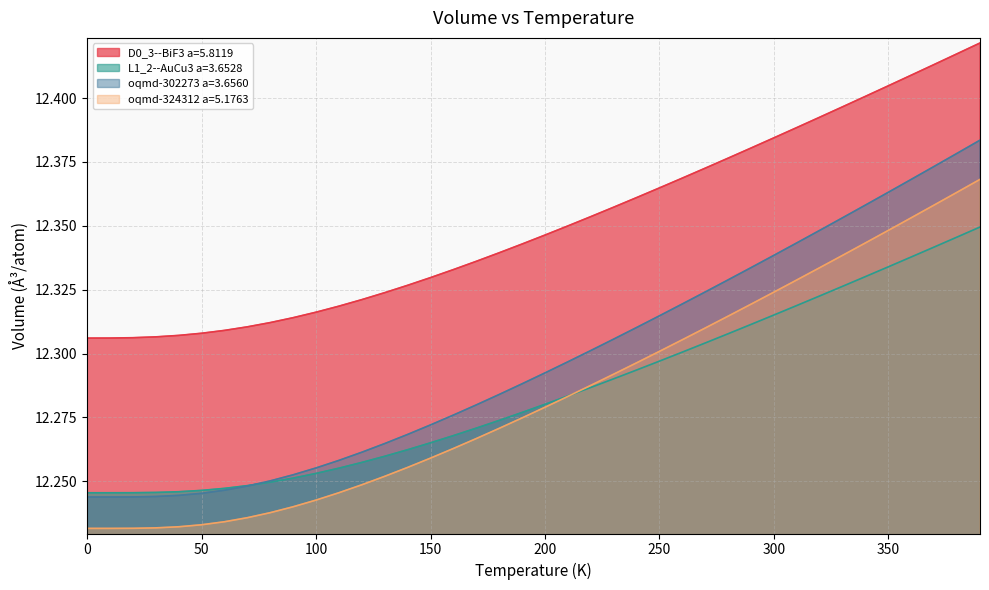

What is the value of the oqmd-302273 a=3.6560 point at the 25th from the left?

12.3